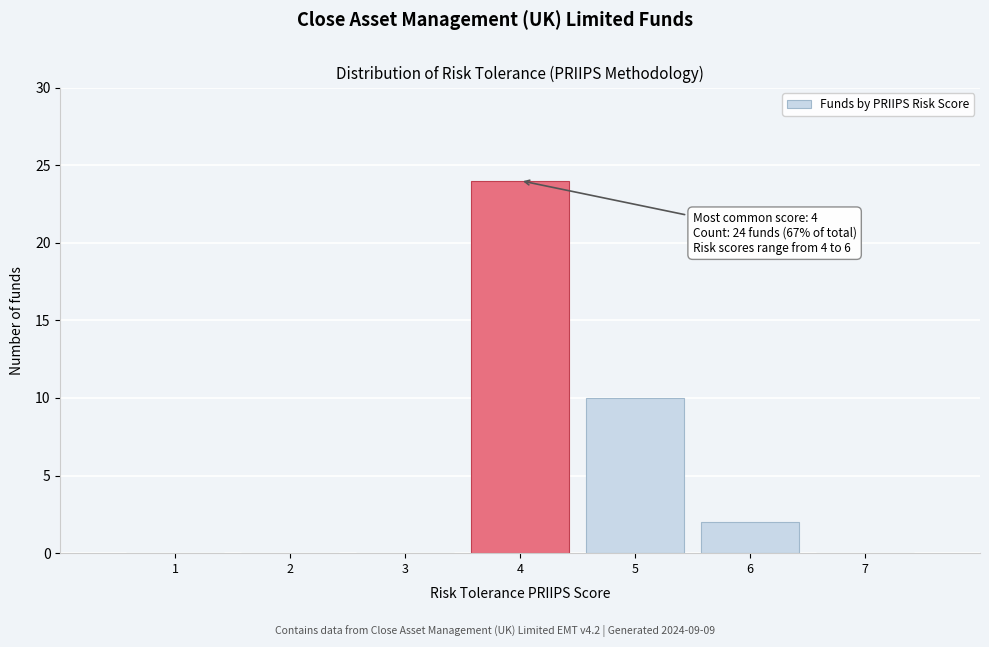

Which range on the x-axis has the tallest bar?

3.5 to 4.5